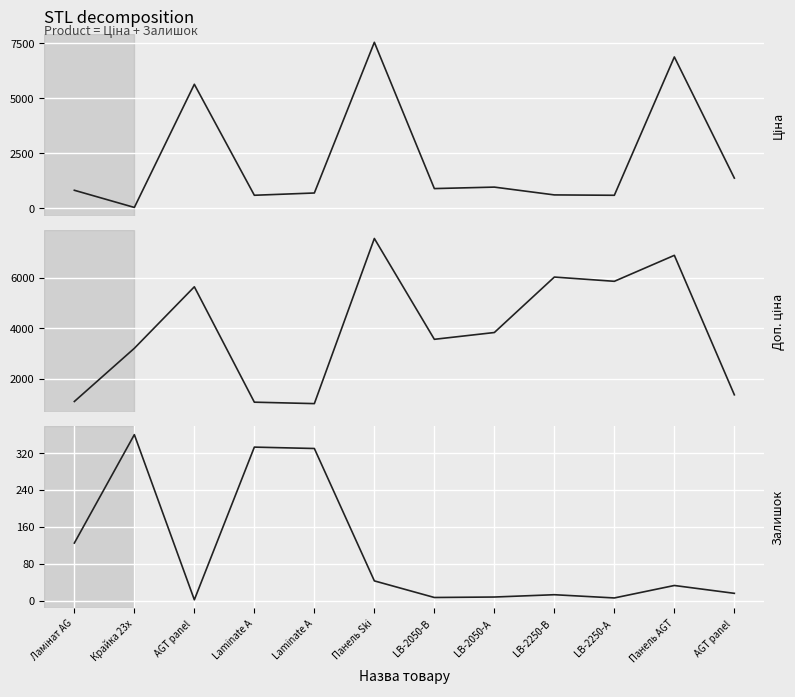

What is the label of the 12th point from the right?

Ламінат AG